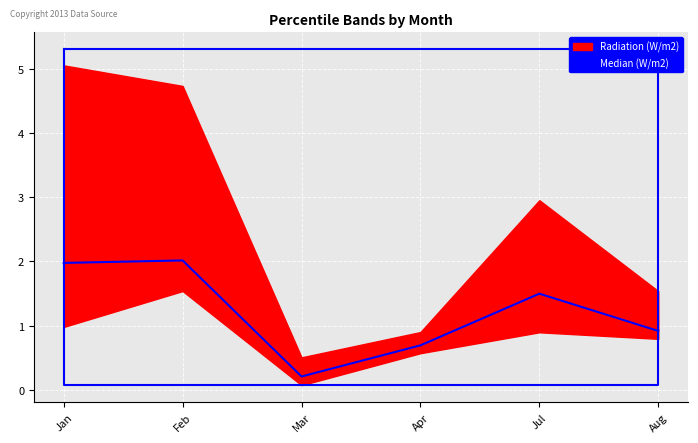

Reading right to left, extract all data points from this chart.

0.9	1.5	0.7	0.2	2.0	2.0